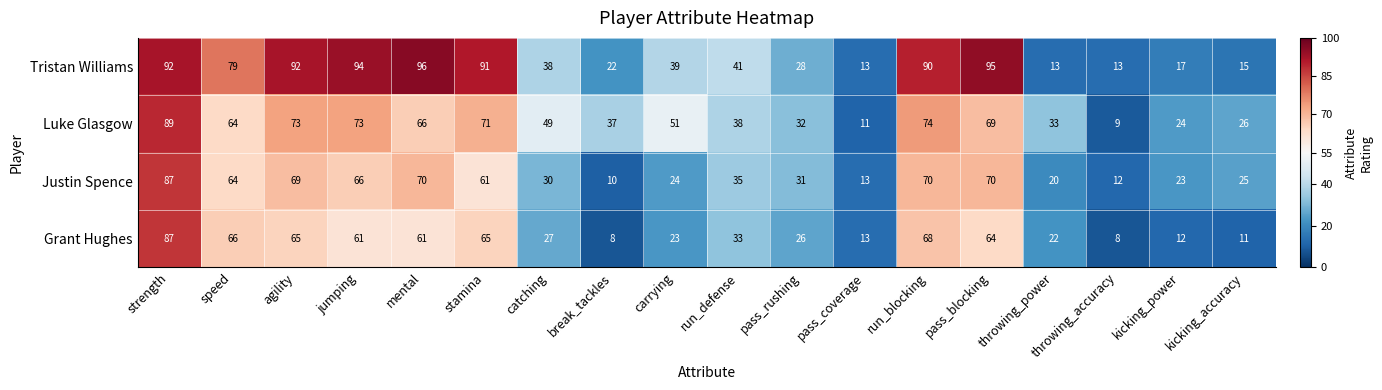

At which category is the sum across all series the highest?

strength